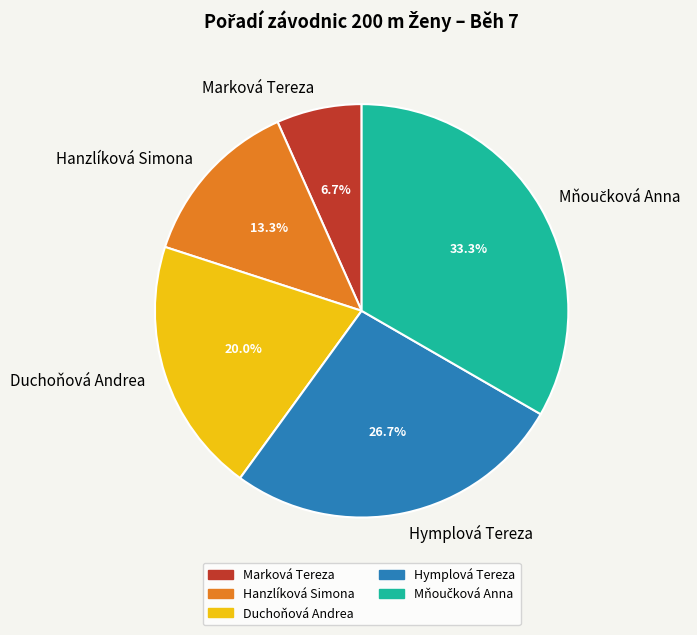

What portion of the pie excludes Hanzlíková Simona?

86.7%